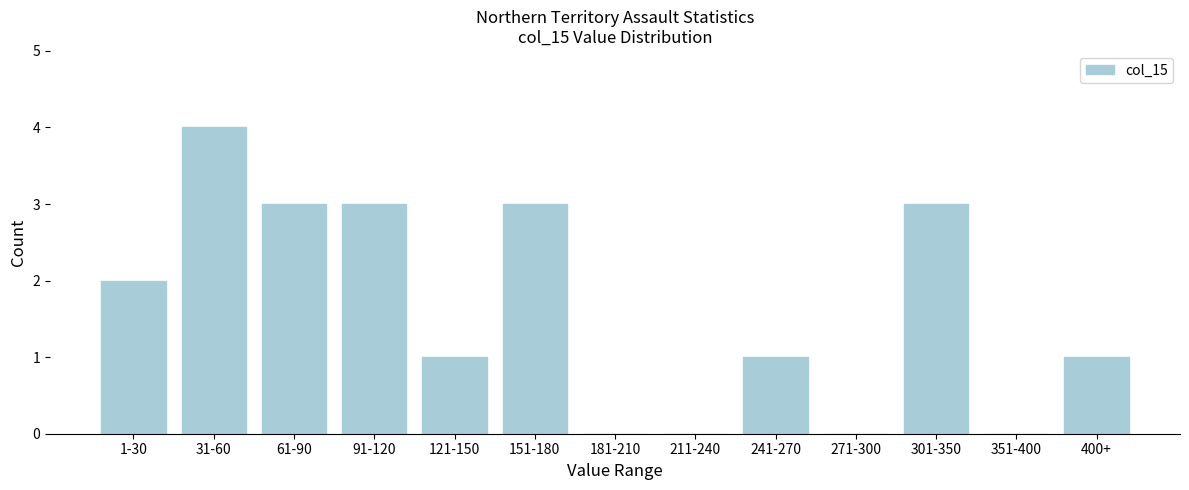

Reading left to right, transcribe all the data shown in this chart.

1-30=2	31-60=4	61-90=3	91-120=3	121-150=1	151-180=3	181-210=0	211-240=0	241-270=1	271-300=0	301-350=3	351-400=0	400+=1